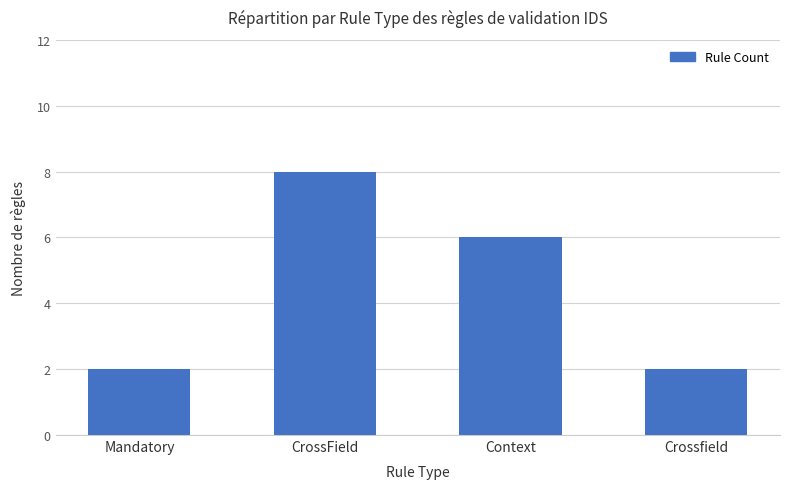

What is the maximum value shown in the chart?

8